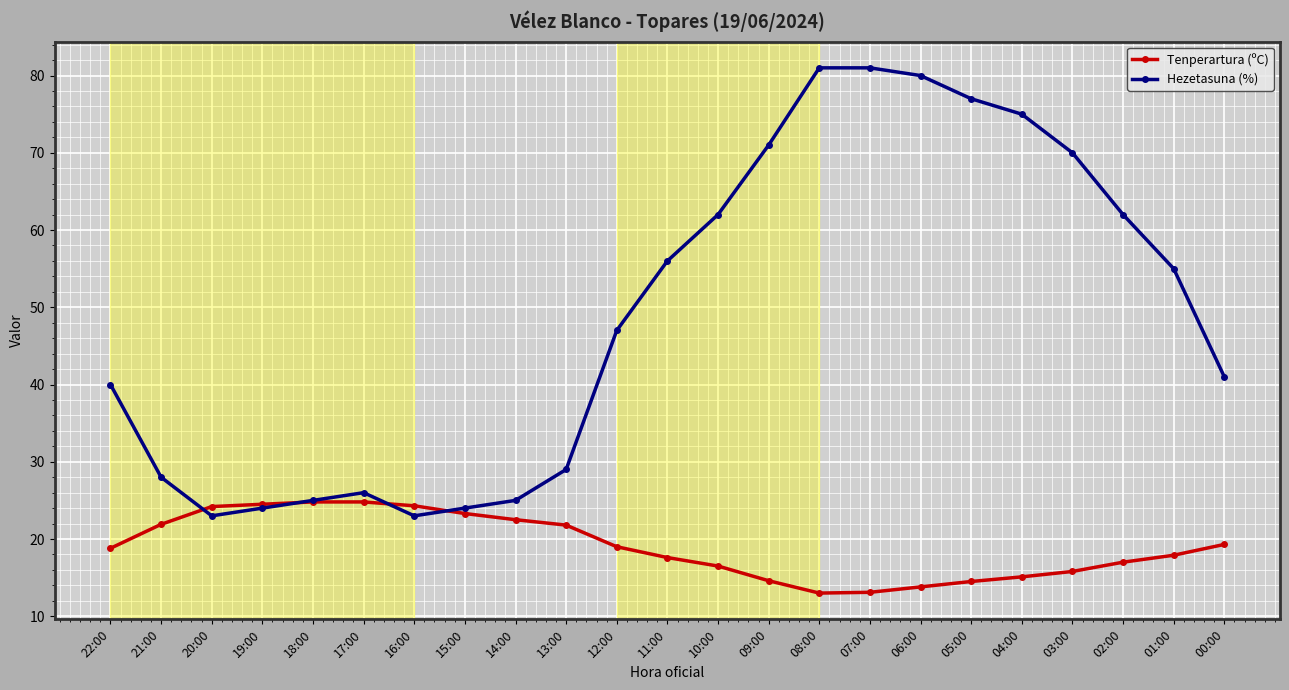

What is the lowest value of the Hezetasuna (%) series?

23.0